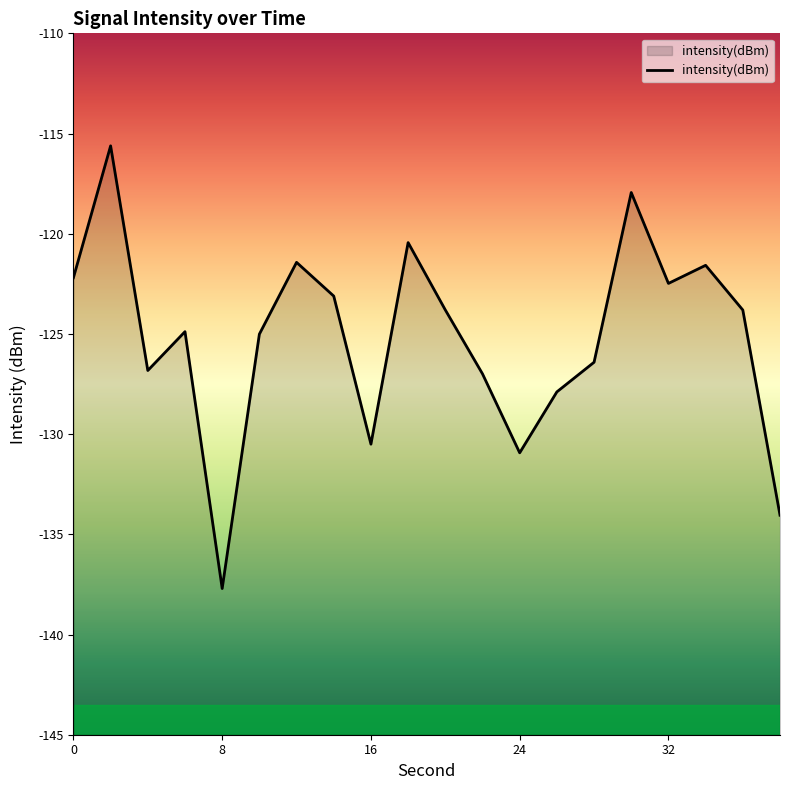

What is the difference between the maximum and minimum values?

22.1